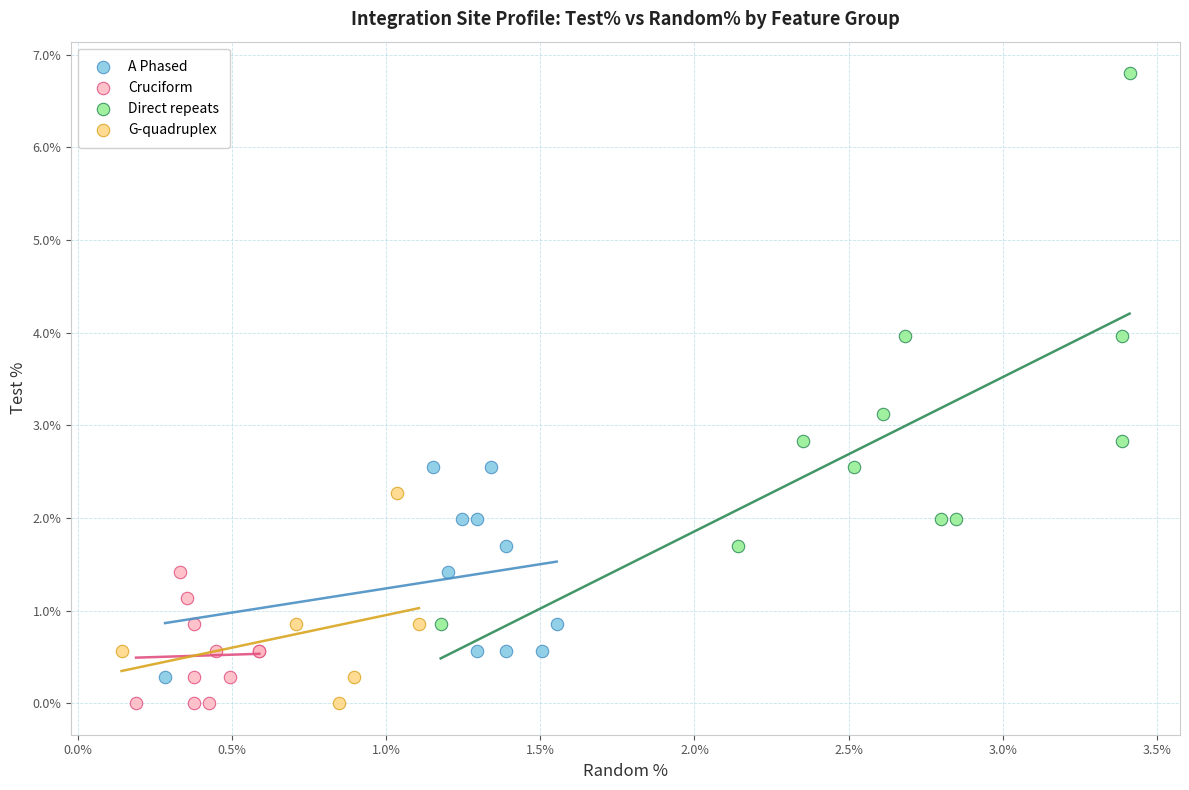

Which series has the widest spread of Y values?

Direct repeats